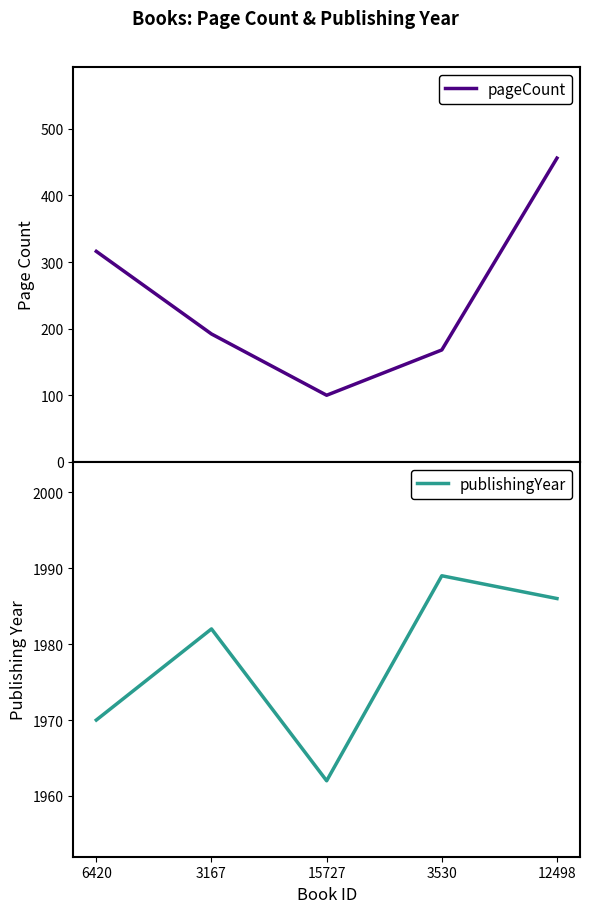

What is the average value of the pageCount series?

246